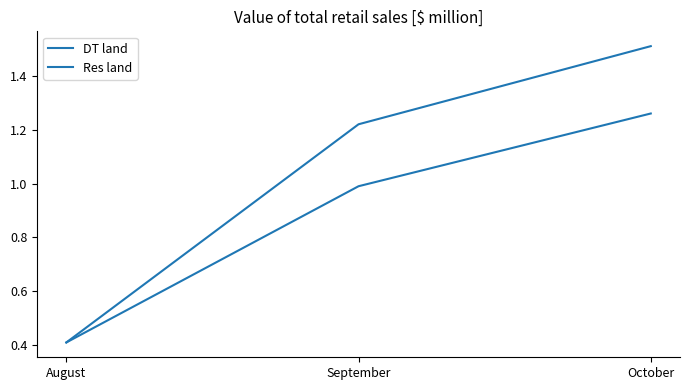

What is the value of the DT land point at the 1st from the left?

0.4